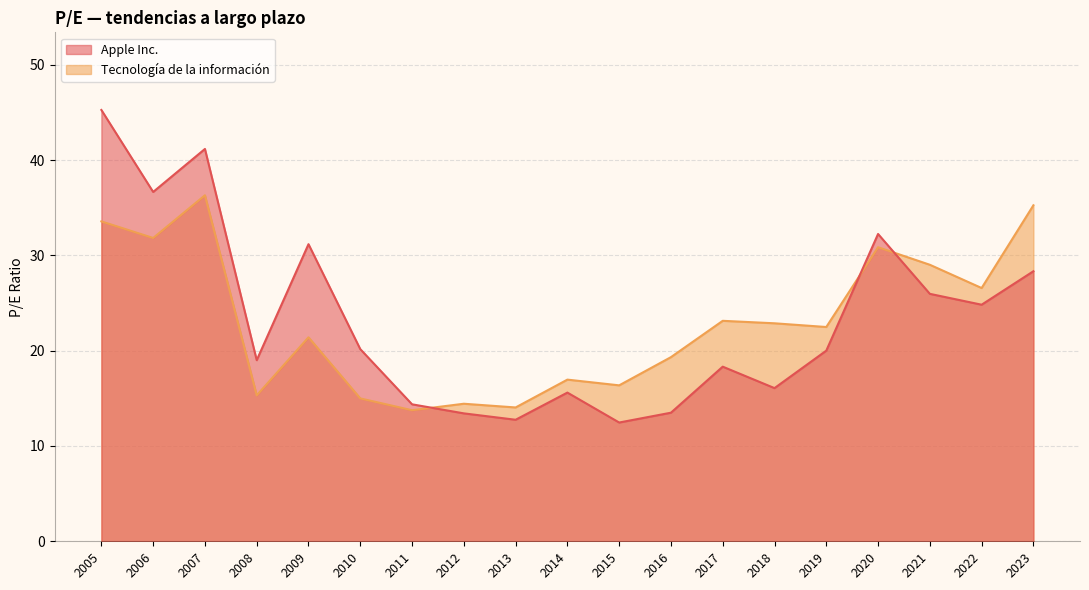

How many categories are shown in the chart?

19